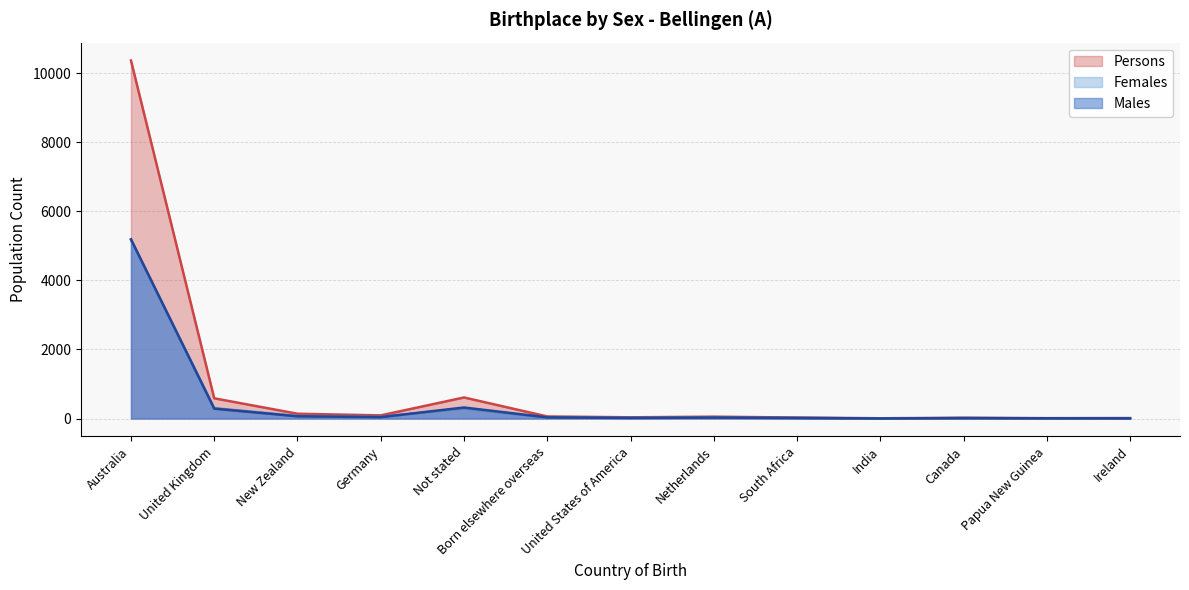

At India, list the series in order from largest to smallest.

Persons, Females, Males